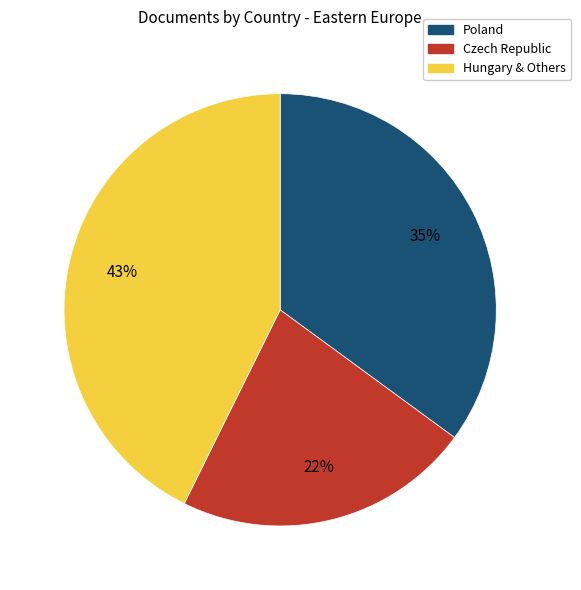

Is there a majority slice in this chart?

No